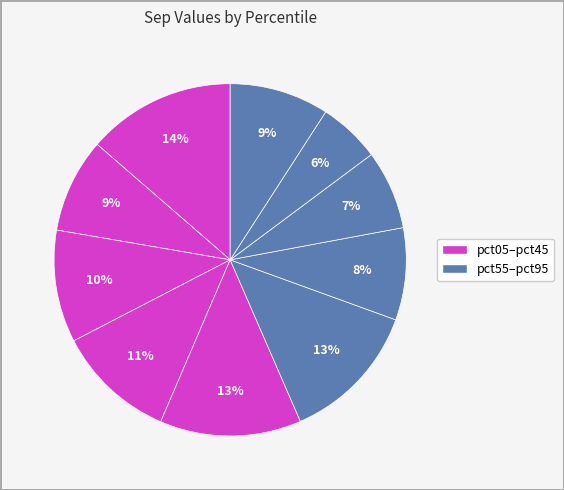

How many segments does this pie chart have?

10